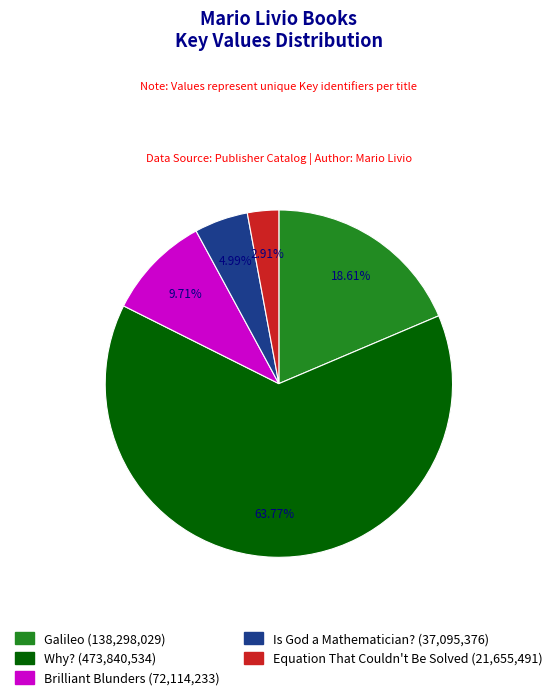

The Equation That Couldn't Be Solved slice represents 11% of the pie. True or false?

False